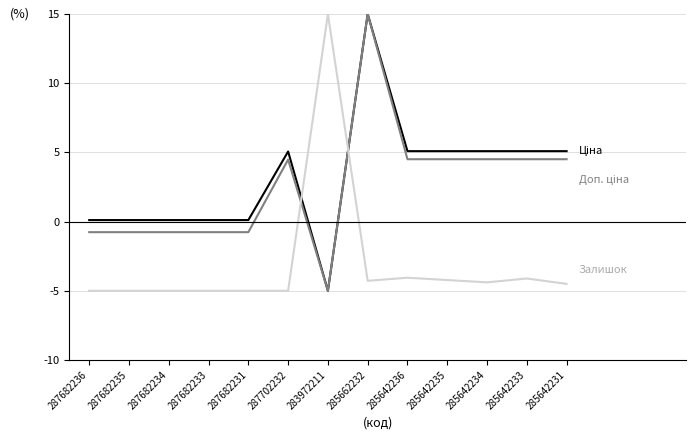

What is the total value across all series at 285642234?

5.2